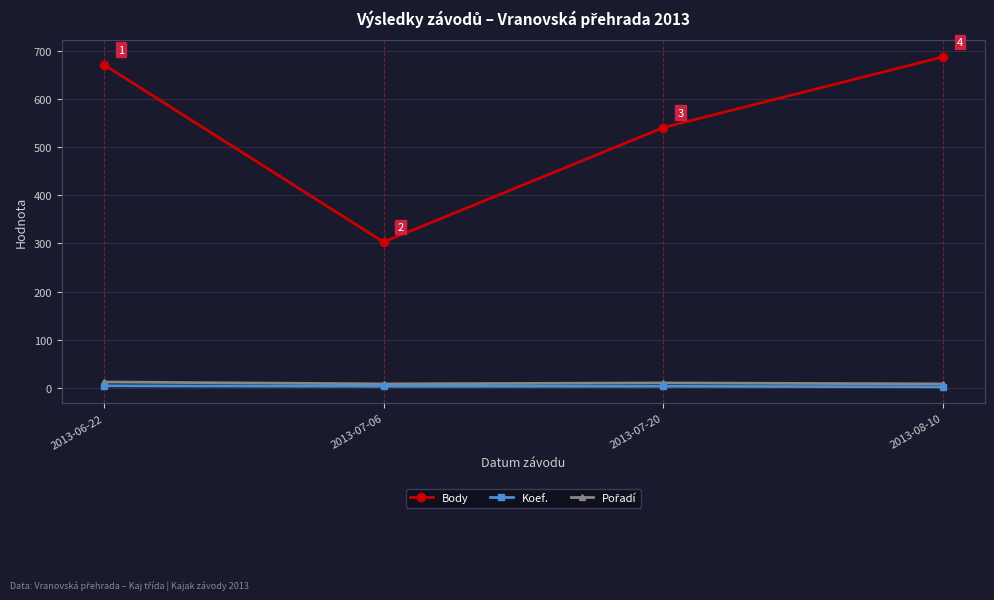

Is this an area chart (filled region under the line)?

No